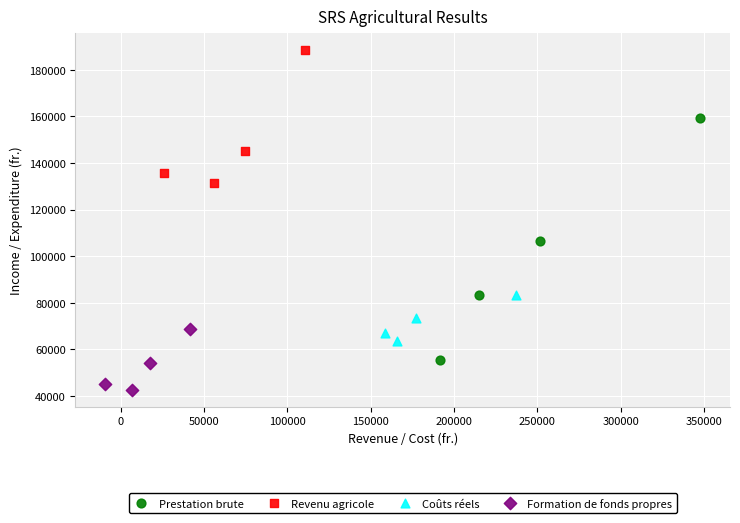

Which series reaches the minimum Y coordinate?

Formation de fonds propres